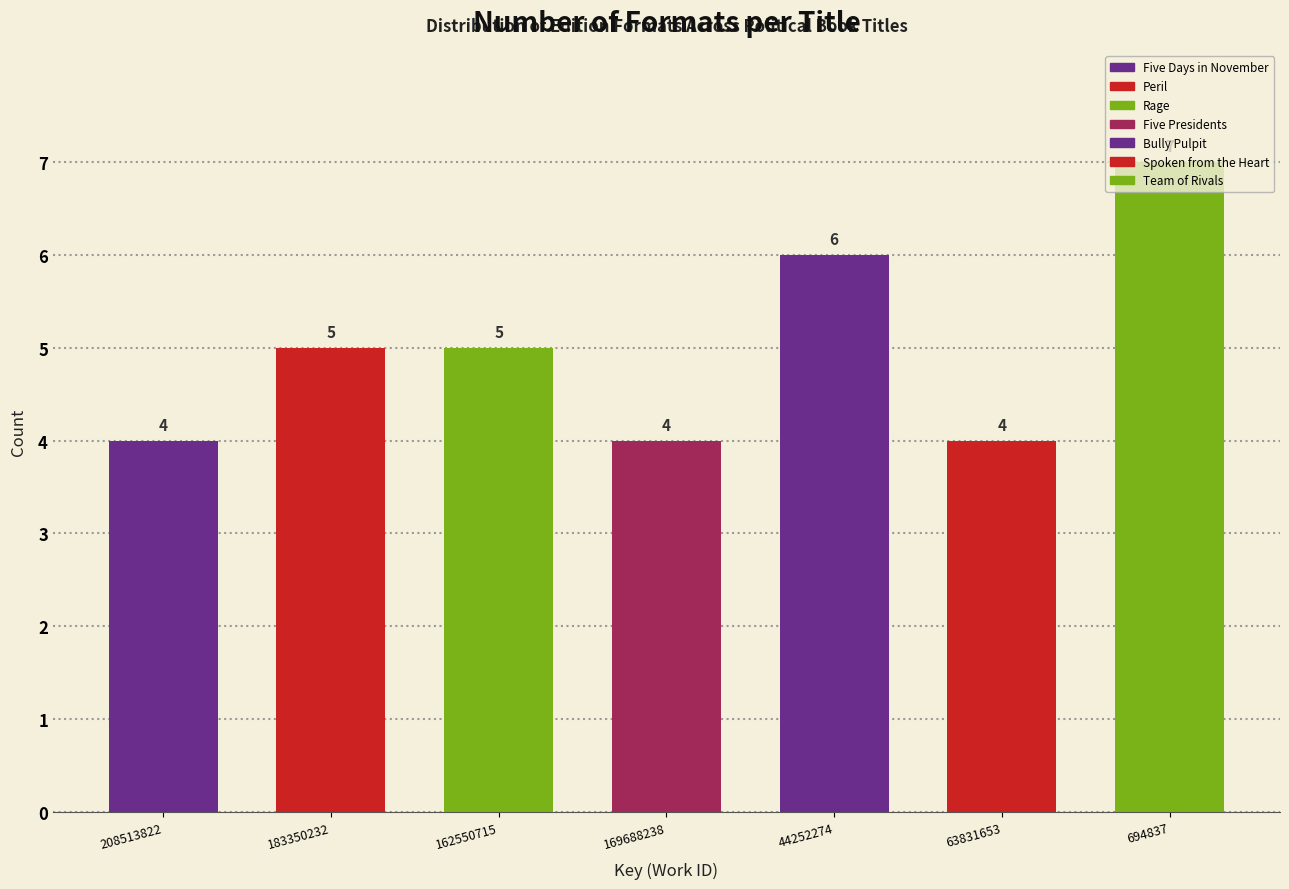

What is the value of the 6th bar from the left?

4